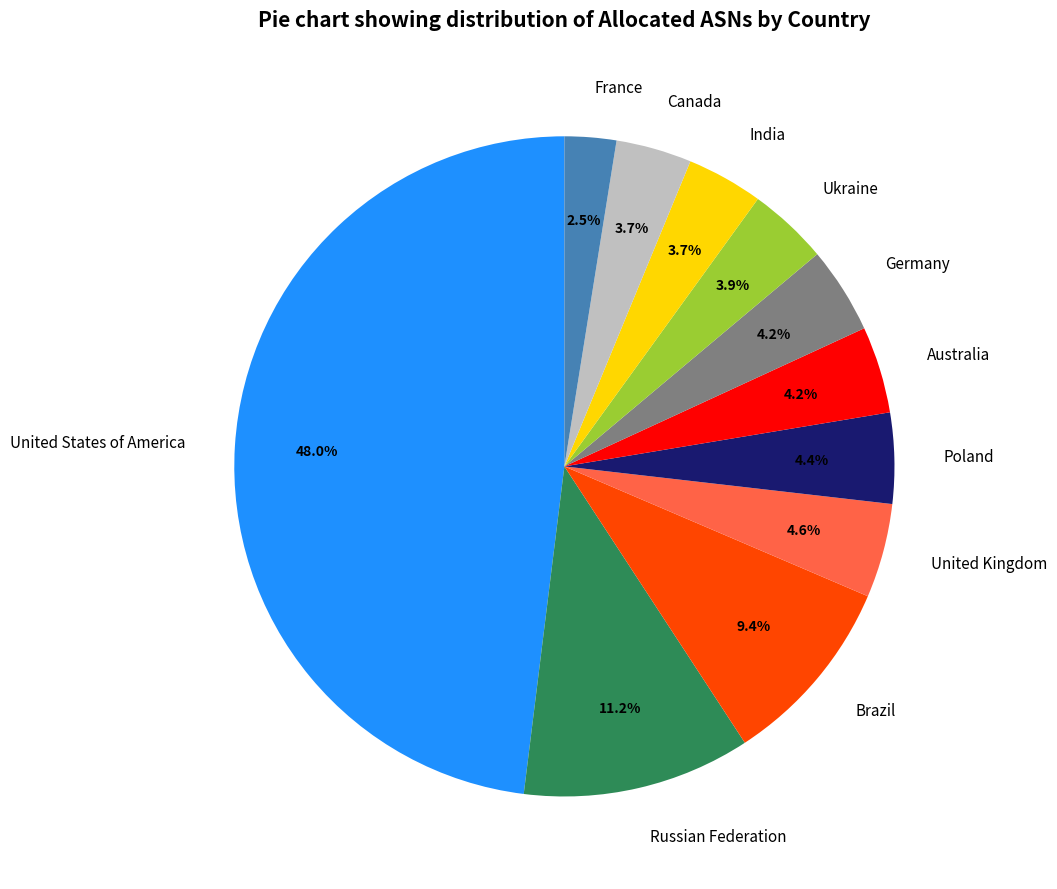

To the nearest percent, what portion does Germany represent?

4%